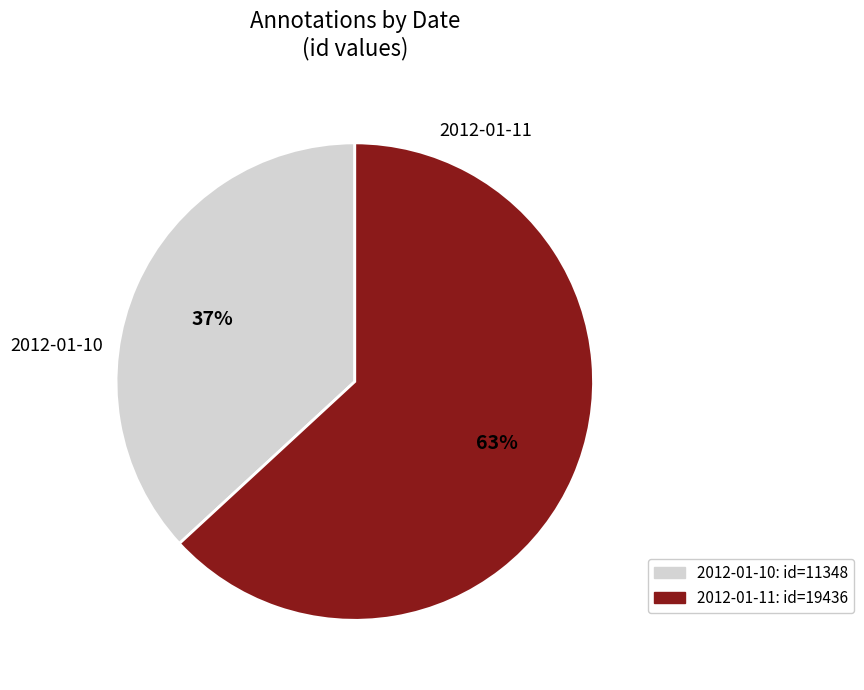

To the nearest percent, what is the combined percentage of 2012-01-11 and 2012-01-10?

100%